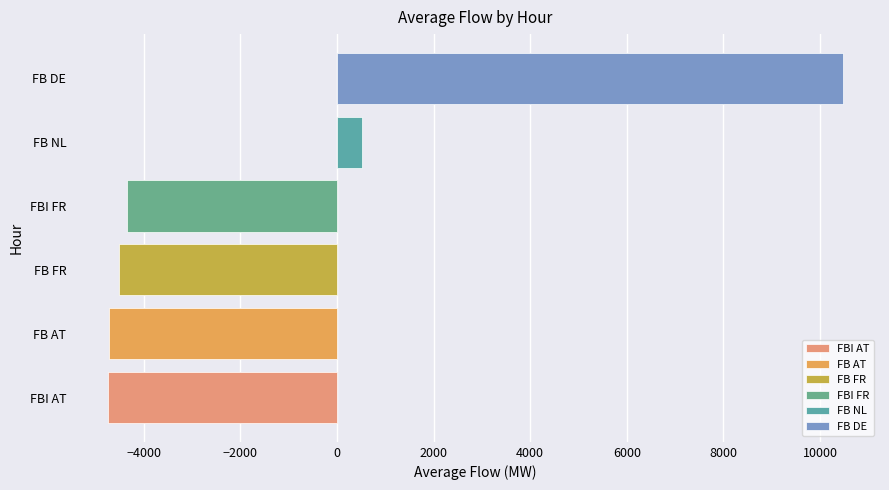

How many bars are there in each group?

6